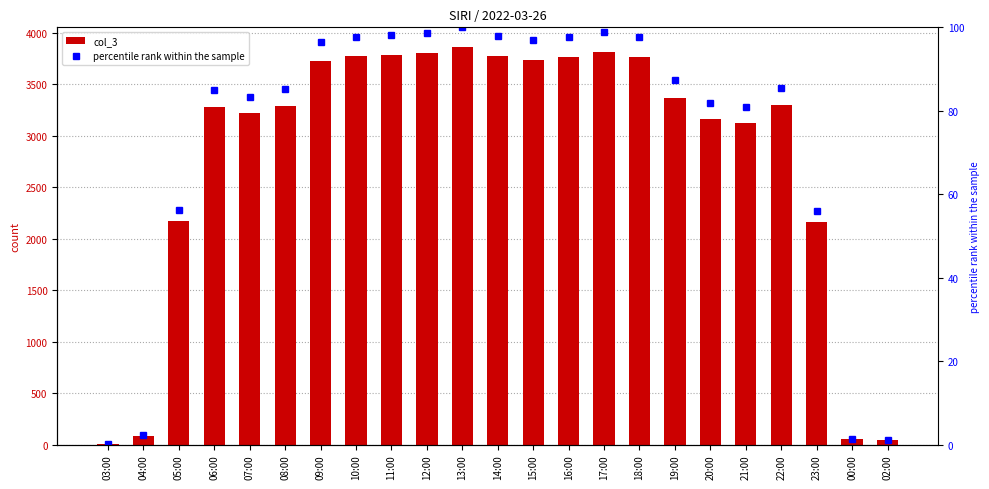

Which series has the widest spread of values?

col_3